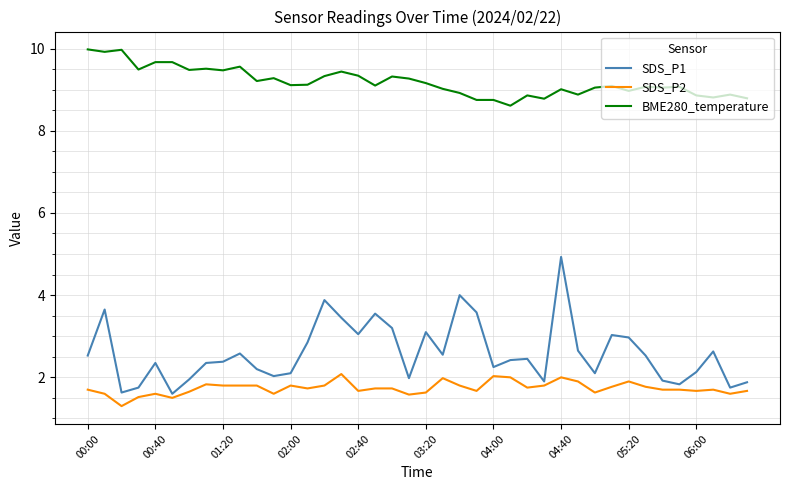

True or false: BME280_temperature has more than 2 interior local peaks.

True